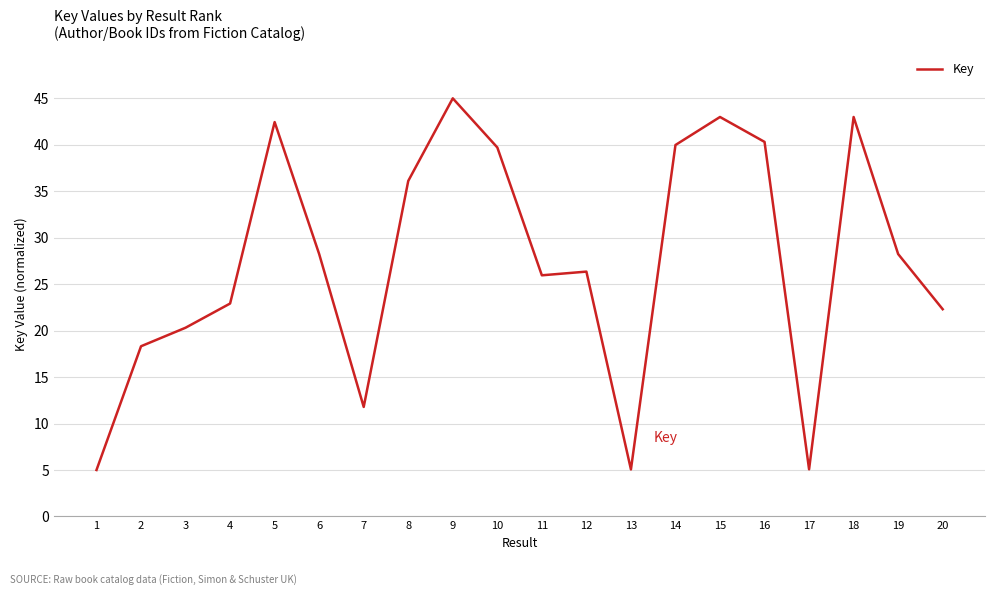

Where is the first local maximum?

5